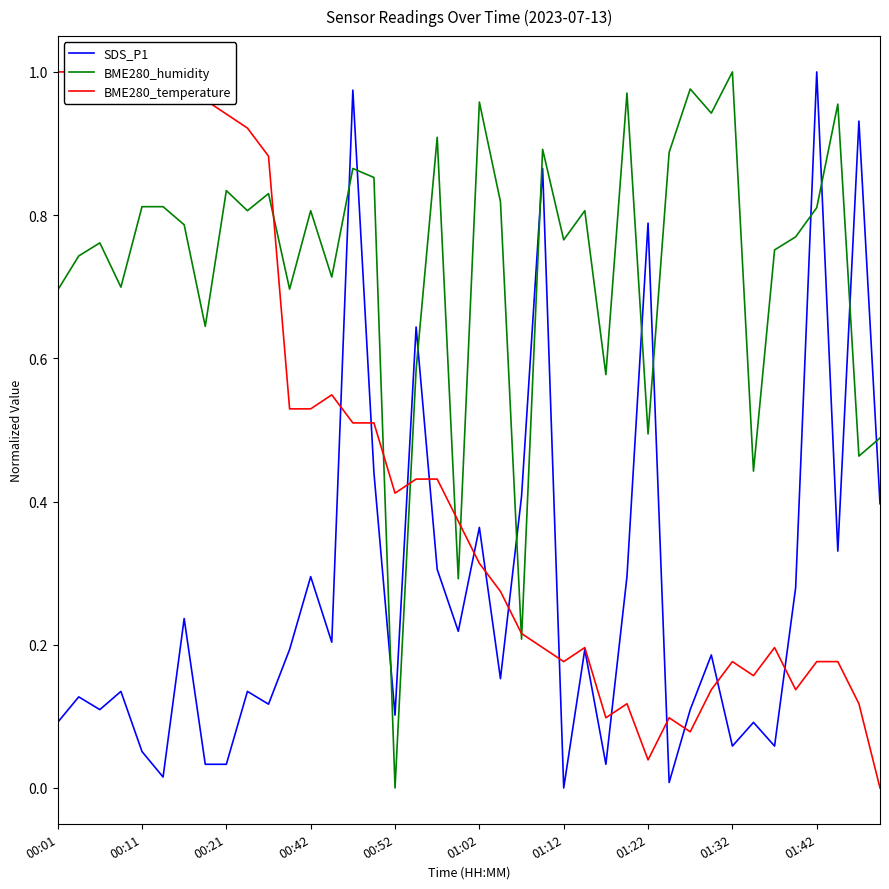

List the series in order of their overall mean, lowest first.

SDS_P1, BME280_temperature, BME280_humidity